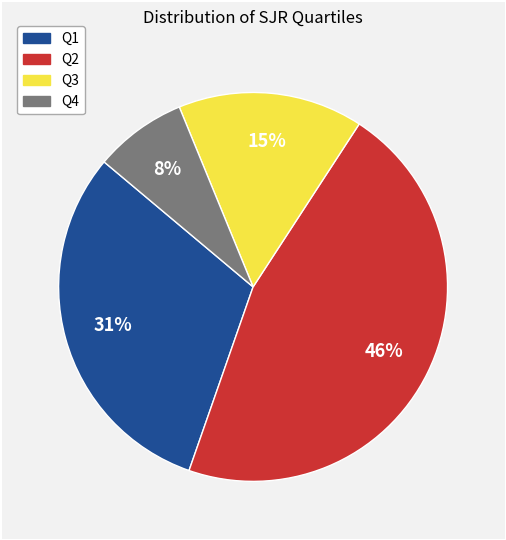

The Q1 slice represents 38% of the pie. True or false?

False